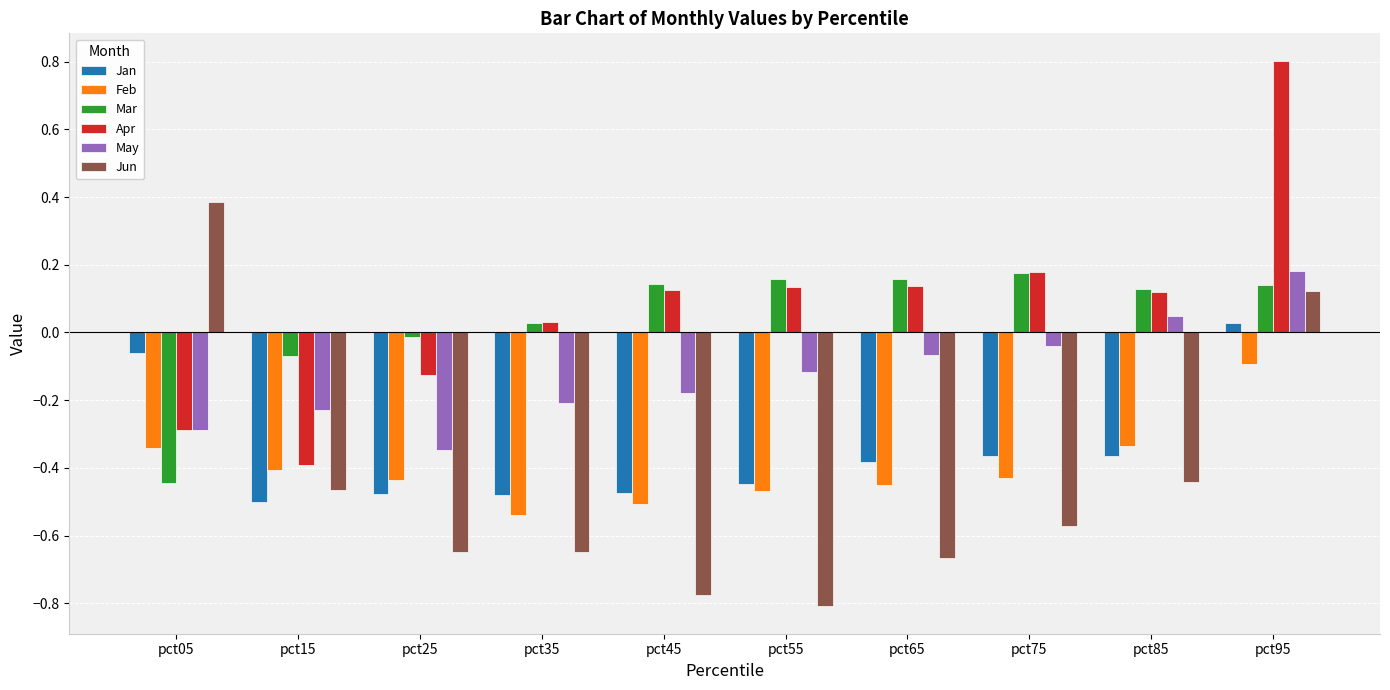

At how many categories does at least one series exceed 0?

8